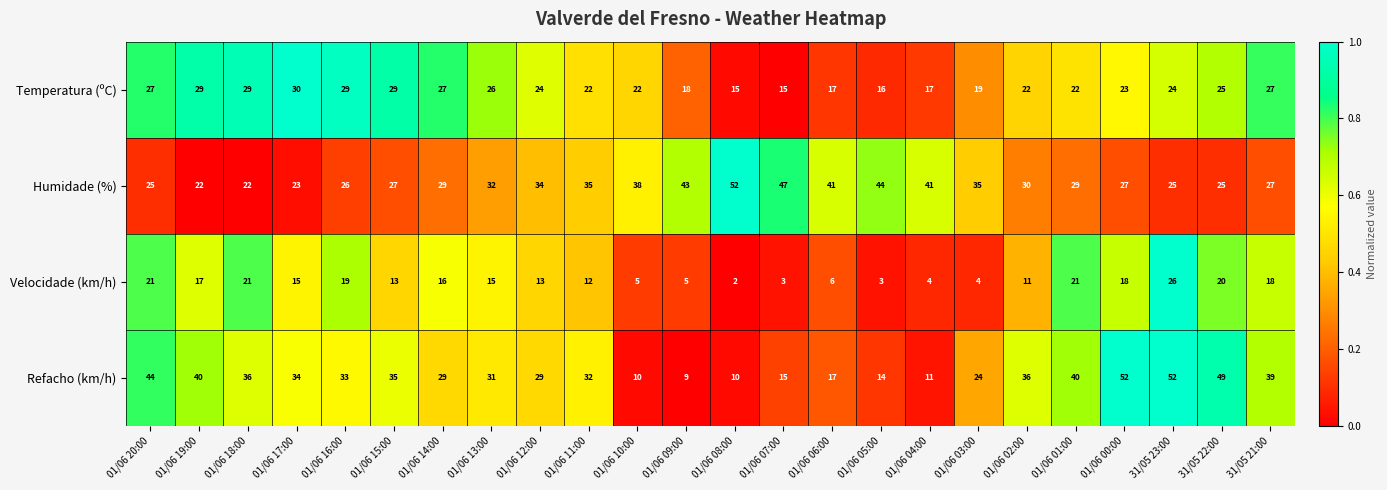

What is the sum of the Refacho (km/h) values at 31/05 23:00 and 01/06 20:00?

96